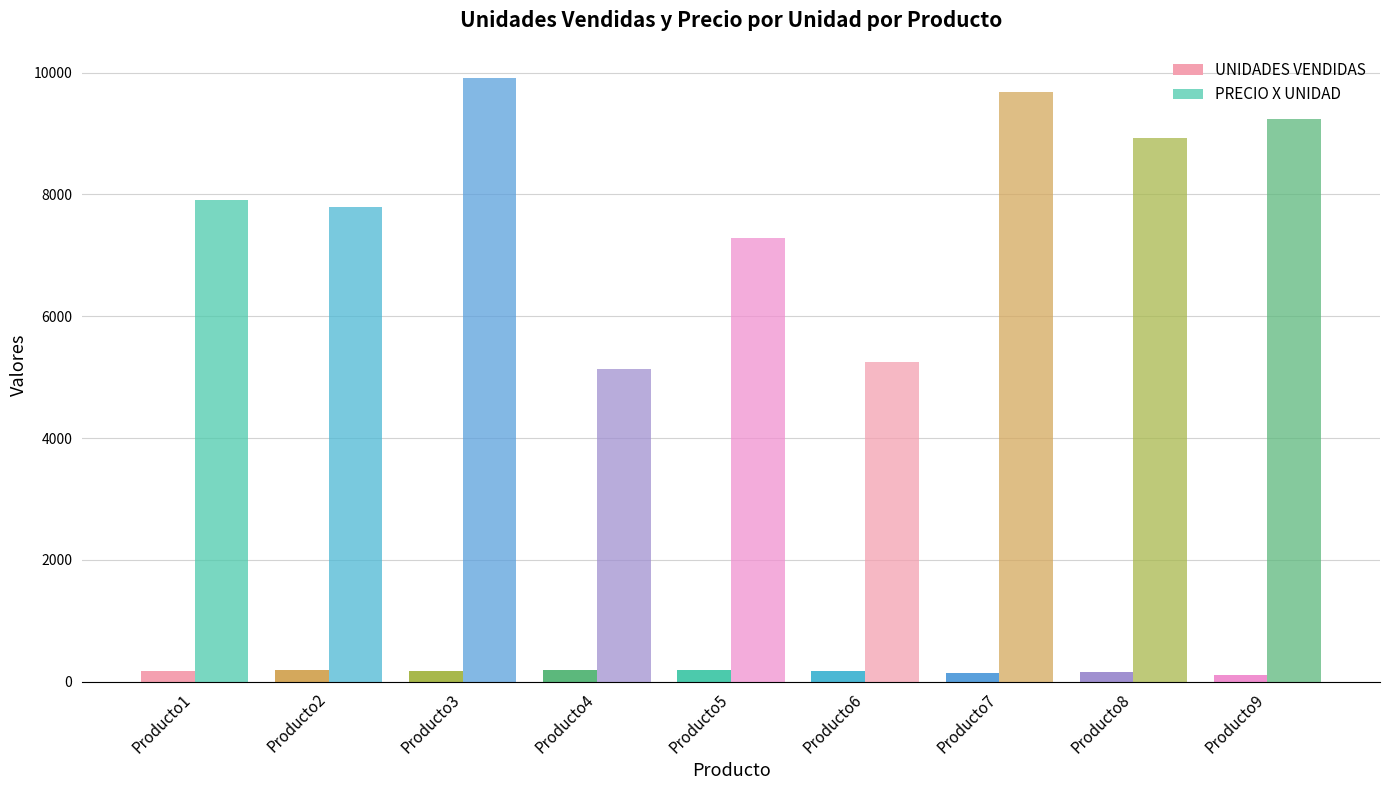

How many bars are there in each group?

2